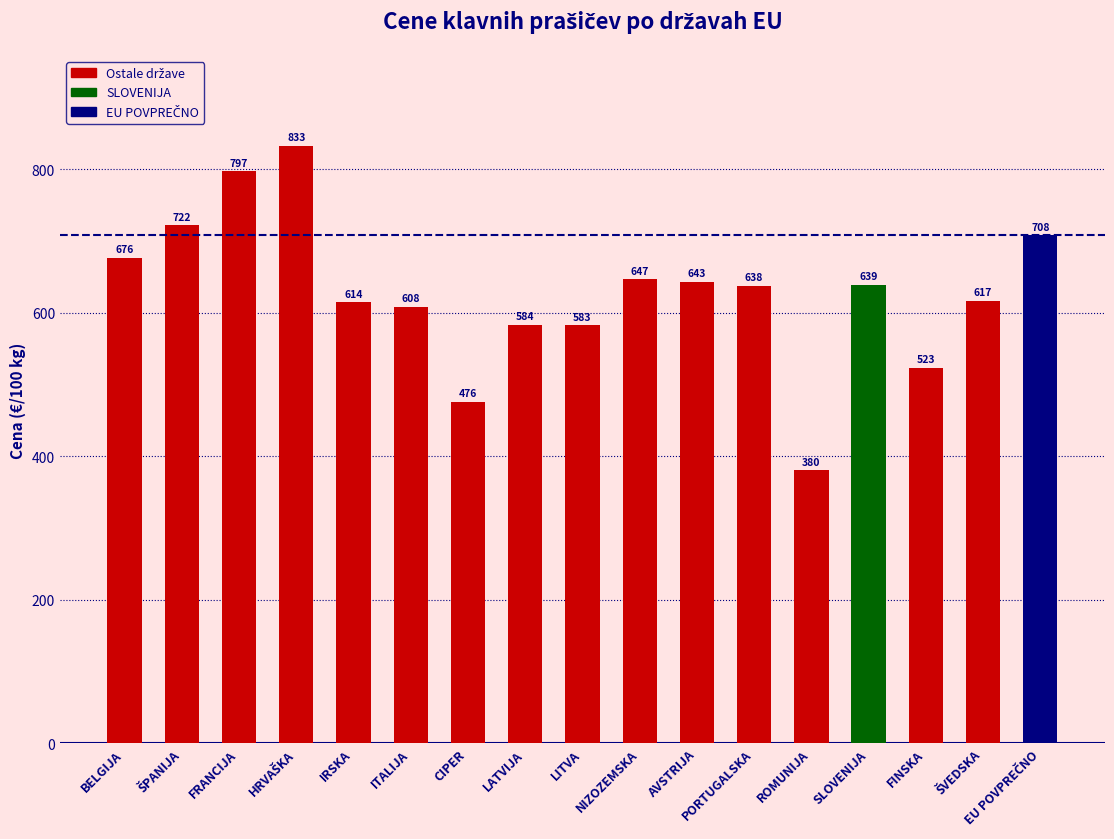

What is the greatest value displayed?

833.1